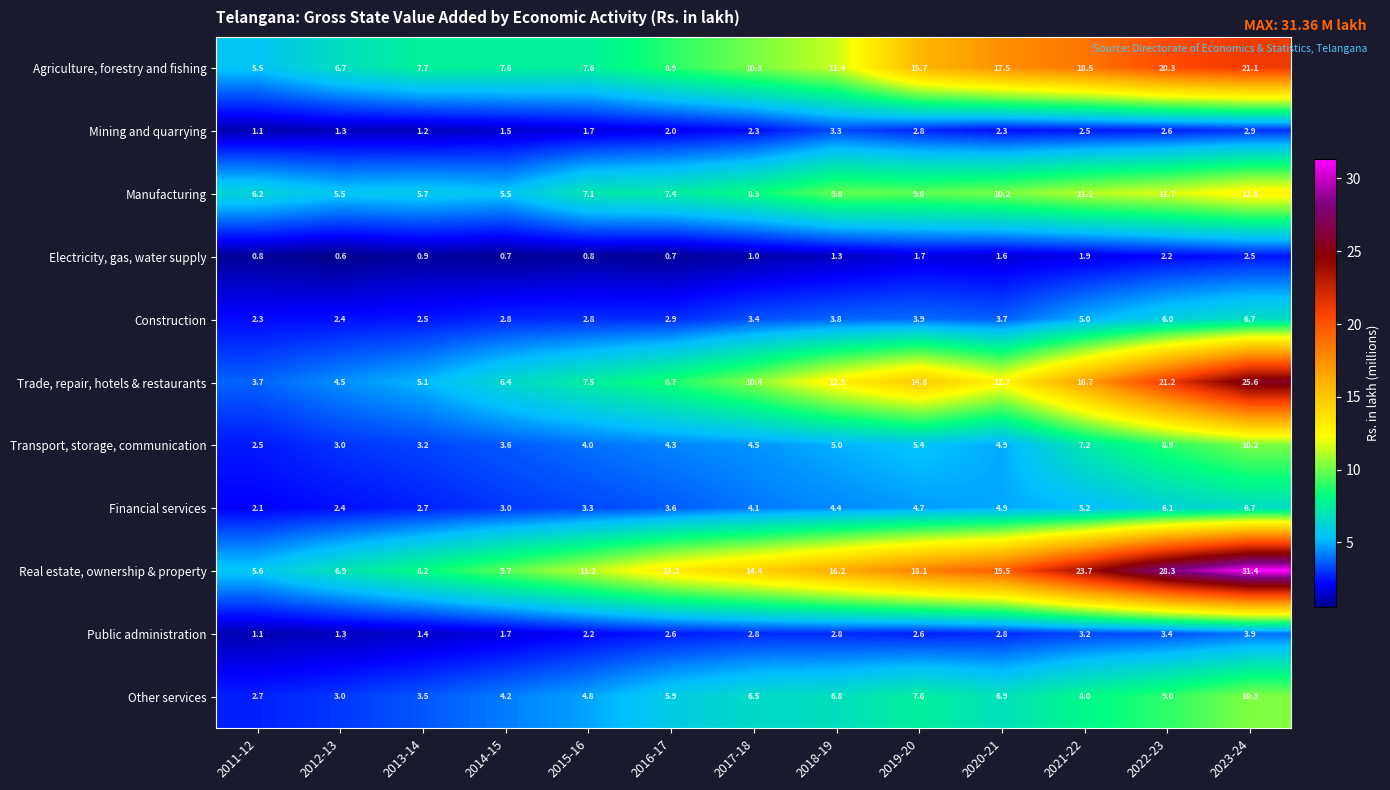

List the labels in order of Transport, storage, communication value, smallest first.

2011-12, 2012-13, 2013-14, 2014-15, 2015-16, 2016-17, 2017-18, 2020-21, 2018-19, 2019-20, 2021-22, 2022-23, 2023-24